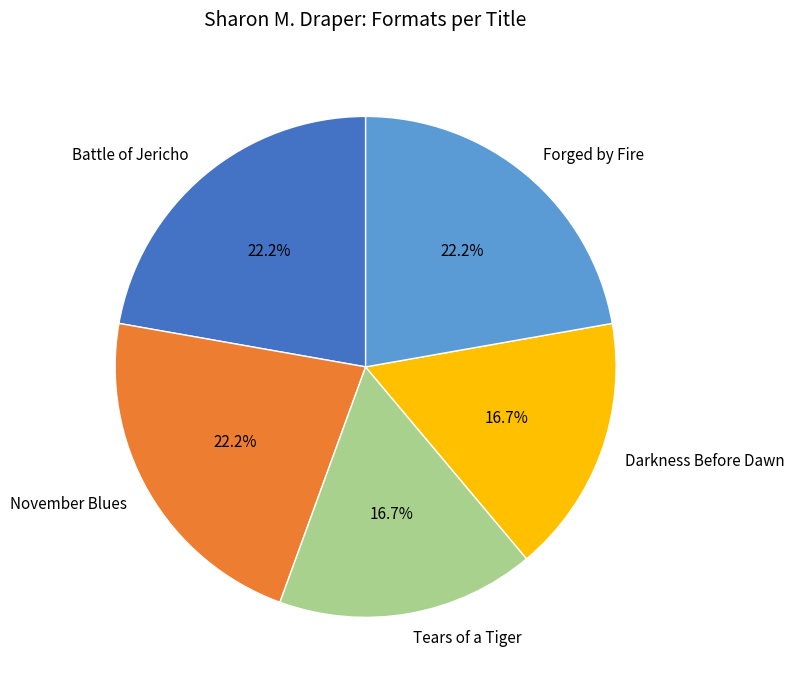

What is the ratio of the value at Darkness Before Dawn to the value at Tears of a Tiger?

1.0